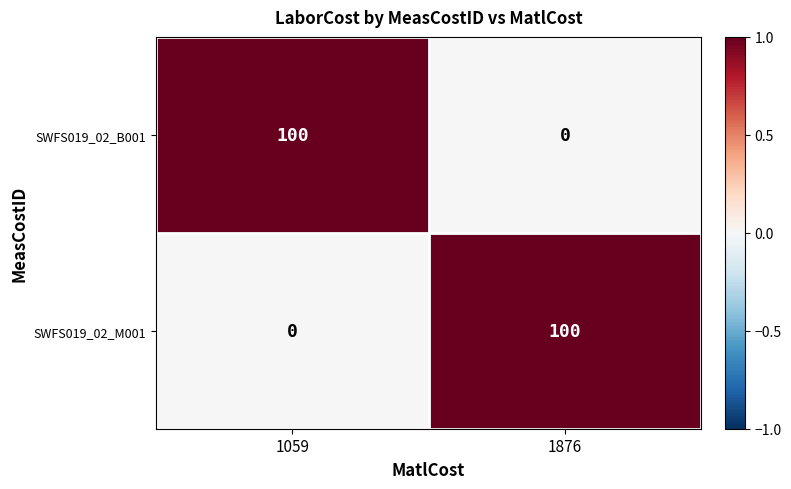

How many data points does each series have?

2